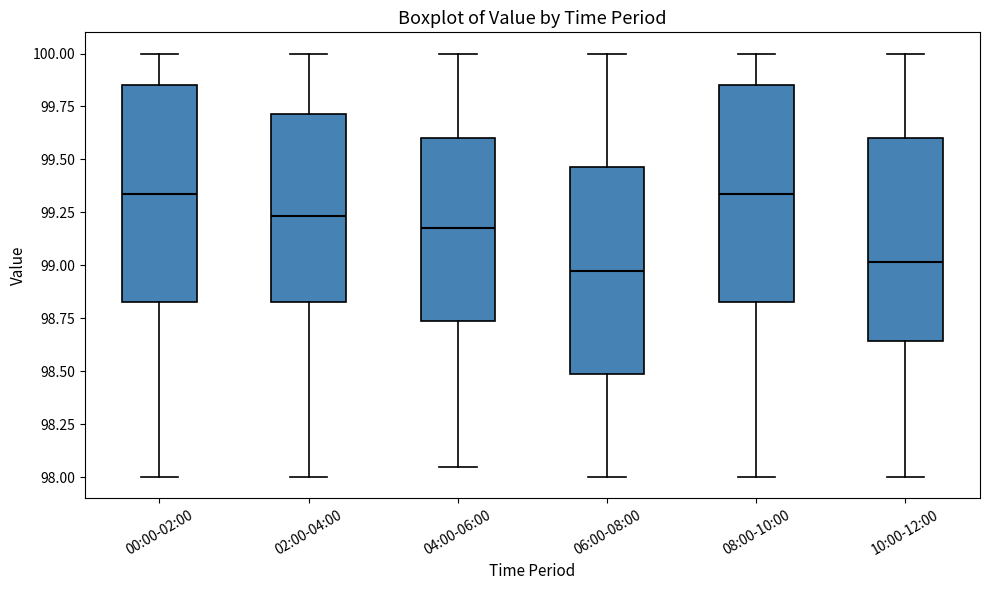

Reading left to right, transcribe this box plot: for each box, give where its median line is, the range the box spans, and where its two whiskers end, as read against the y-axis. The values are not printed on the chart, so give them approximately, as read against the axis.

00:00-02:00: median 99.35, box 98.85 to 99.85, whiskers 98.00 to 100.00
02:00-04:00: median 99.25, box 98.85 to 99.70, whiskers 98.00 to 100.00
04:00-06:00: median 99.20, box 98.75 to 99.60, whiskers 98.05 to 100.00
06:00-08:00: median 99.00, box 98.50 to 99.45, whiskers 98.00 to 100.00
08:00-10:00: median 99.35, box 98.85 to 99.85, whiskers 98.00 to 100.00
10:00-12:00: median 99.00, box 98.65 to 99.60, whiskers 98.00 to 100.00